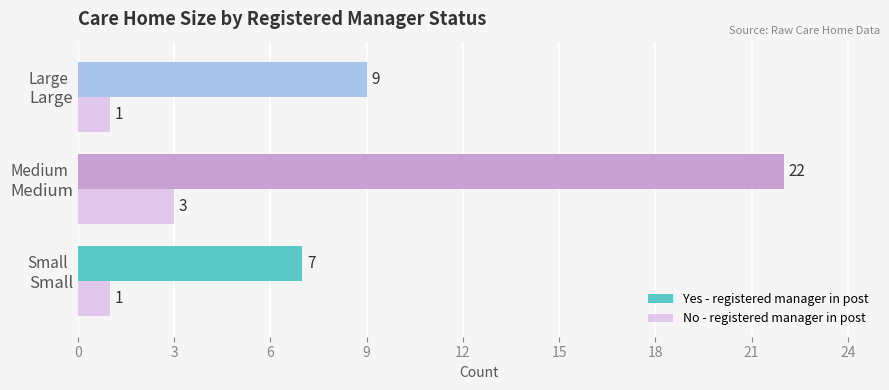

How many data points in Yes - registered manager in post are less than 9?

1